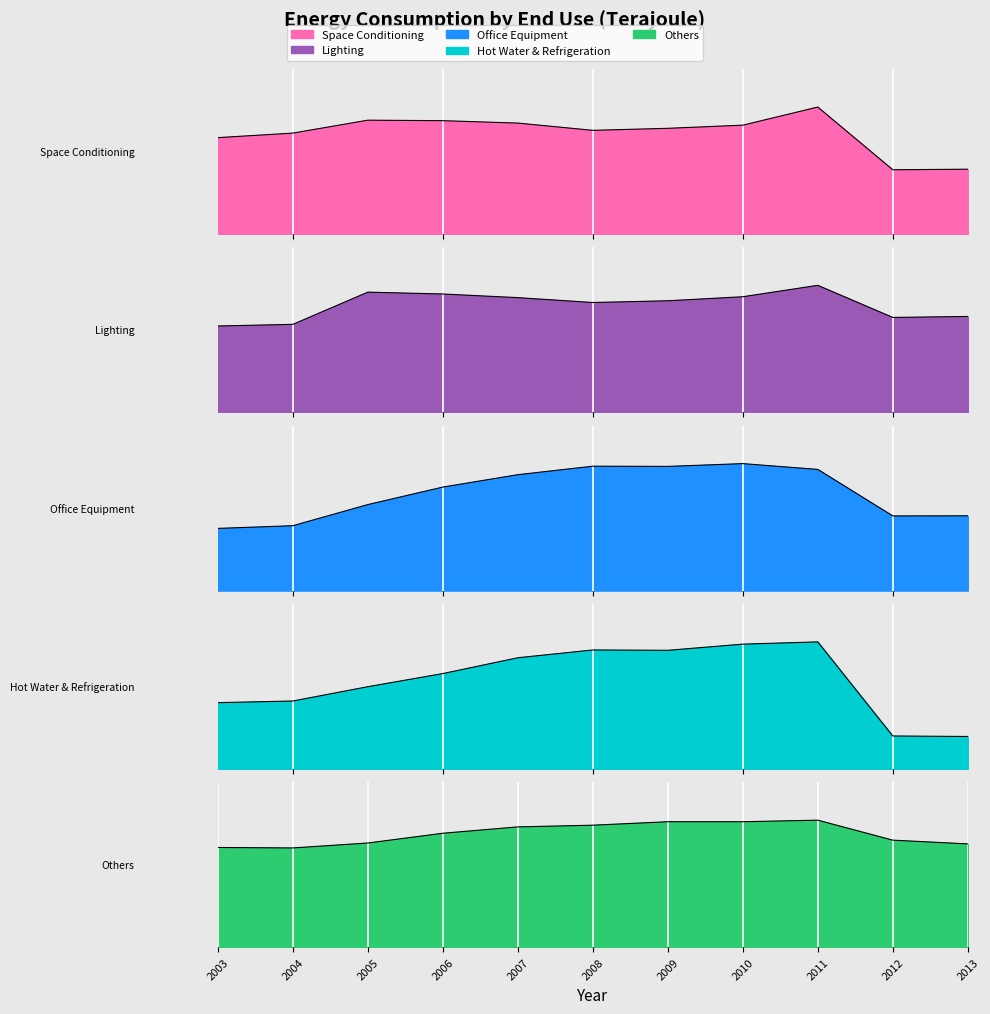

What are all the series names shown in the legend?

Space Conditioning, Lighting, Office Equipment, Hot Water & Refrigeration, Others